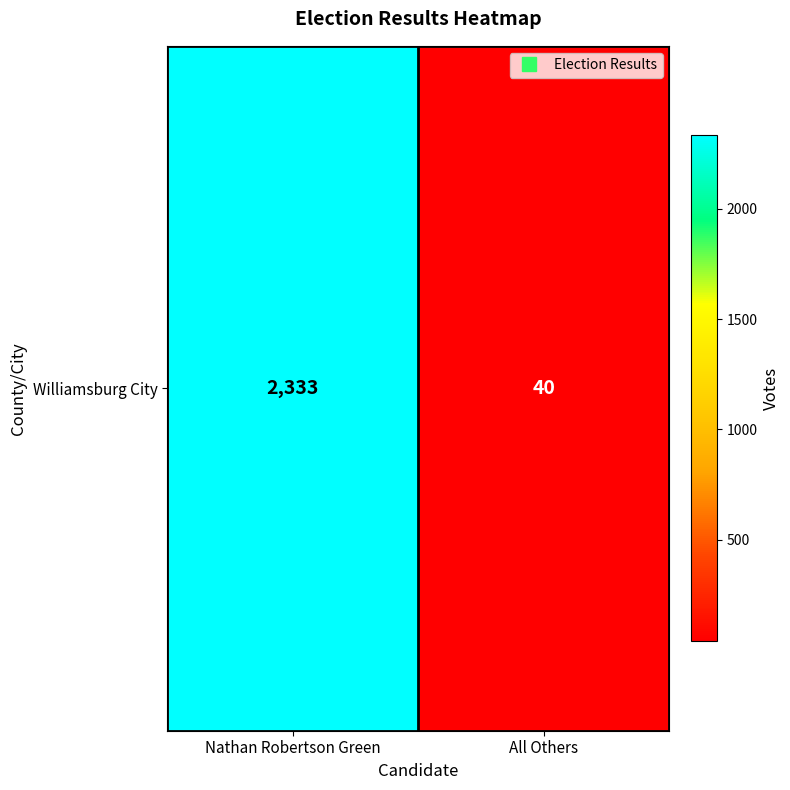

What is the sum of the values at All Others and Nathan Robertson Green?

2373